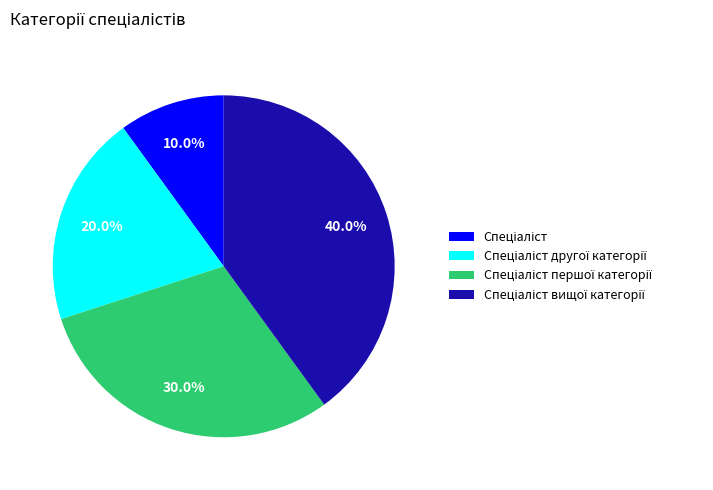

Does any single category account for the majority?

No